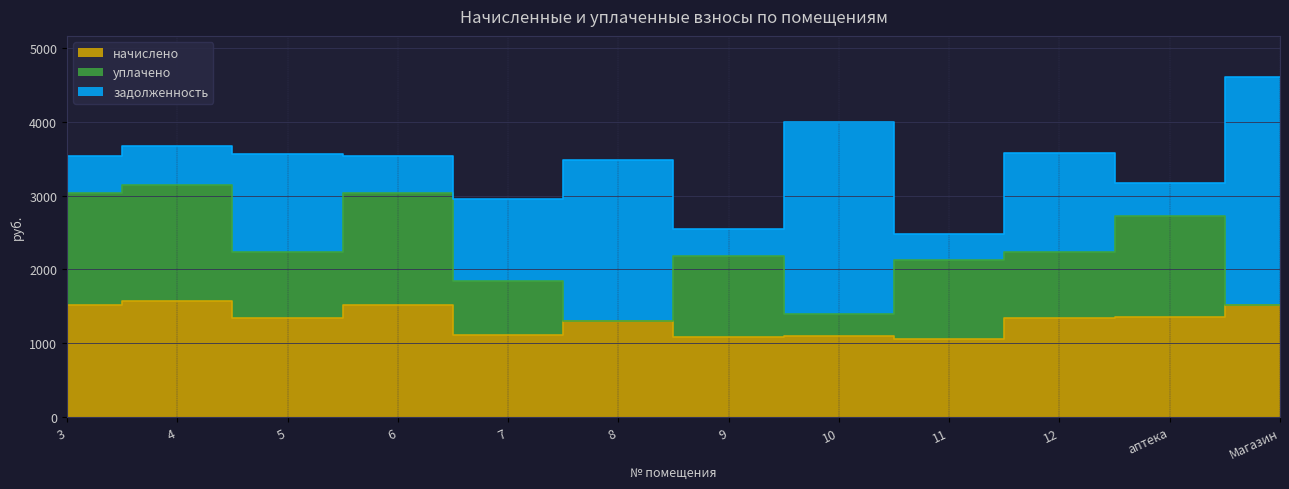

What position from the left is 4?

2